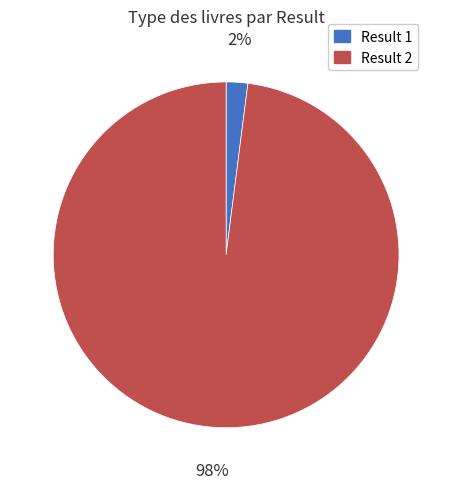

Is there a majority slice in this chart?

Yes